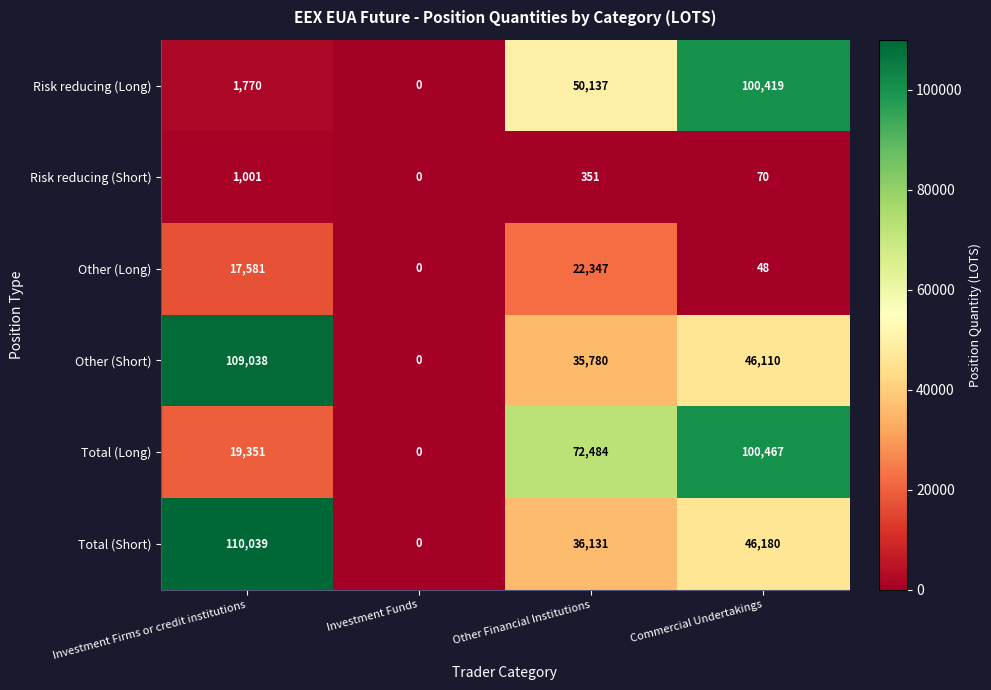

List the series in order of their peak value, highest first.

Total (Short), Other (Short), Total (Long), Risk reducing (Long), Other (Long), Risk reducing (Short)